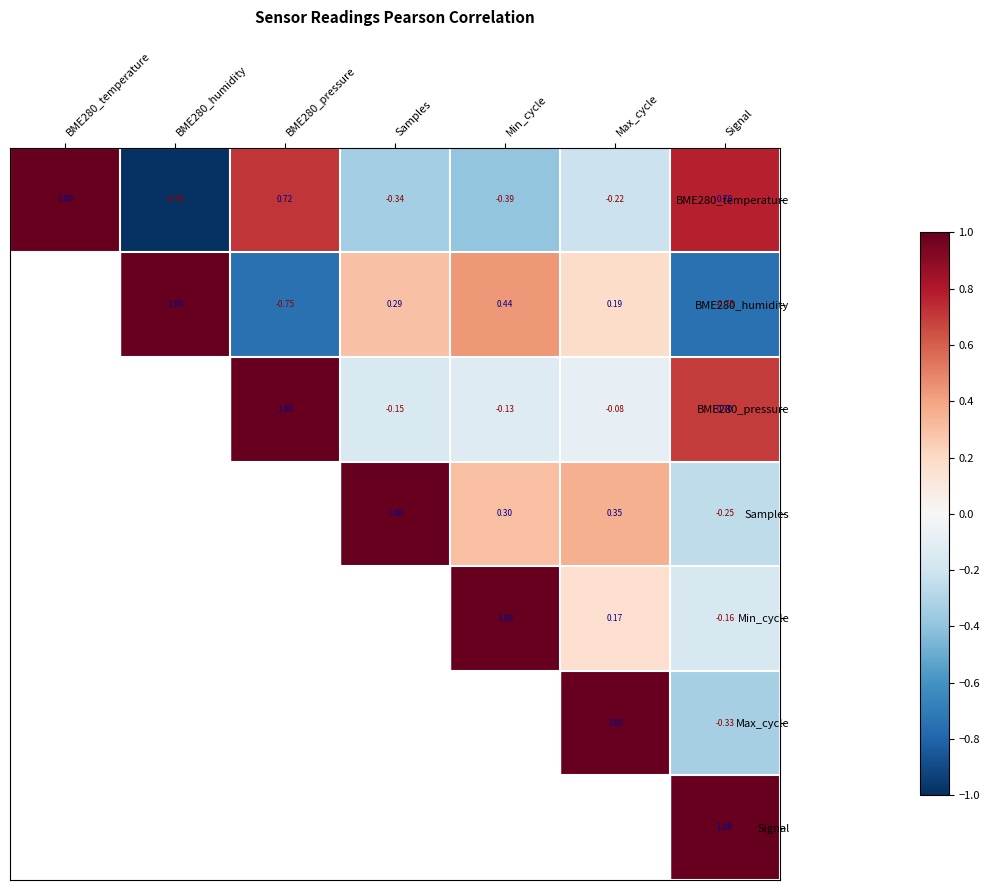

Rank the categories by BME280_temperature value from lowest to highest.

BME280_humidity, Min_cycle, Samples, Max_cycle, BME280_pressure, Signal, BME280_temperature